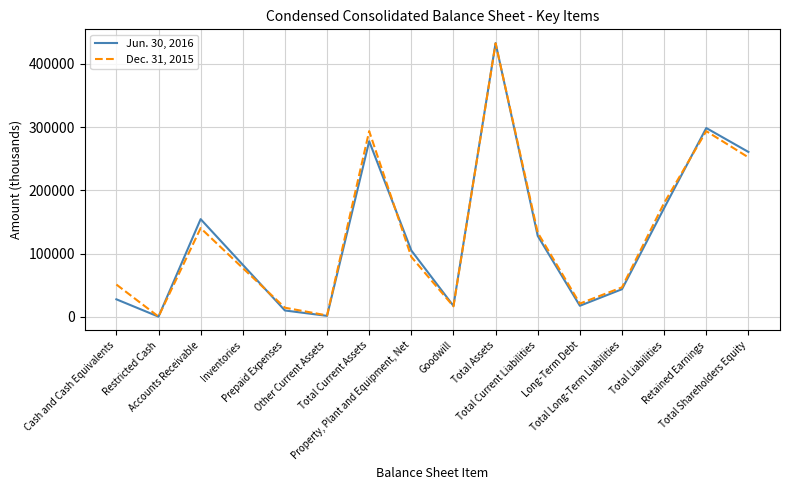

At which category does Dec. 31, 2015 reach its first local peak?

Accounts Receivable